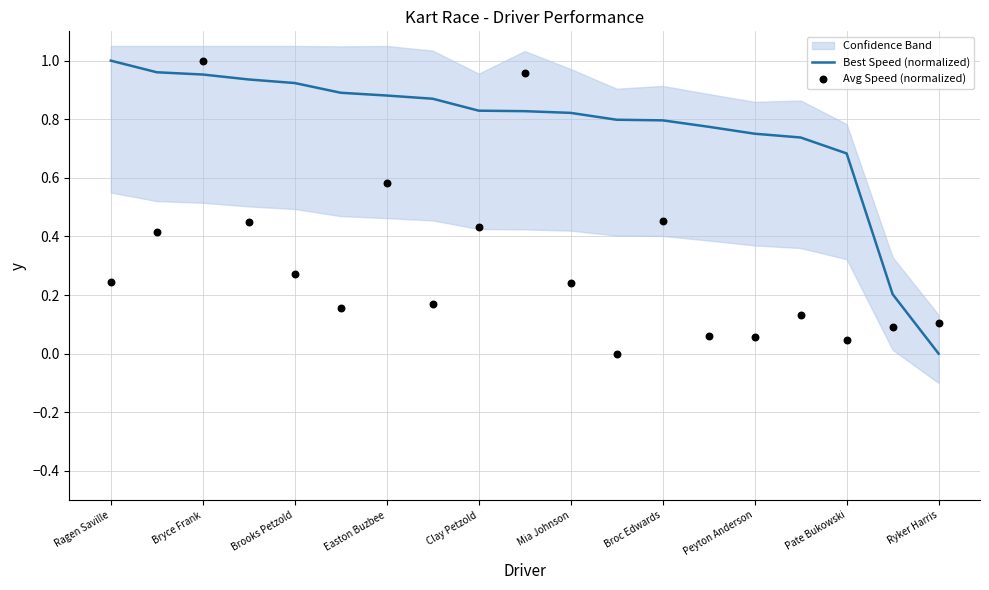

The value of Best Speed (normalized) at Pate Bukowski is 1.1. True or false?

False